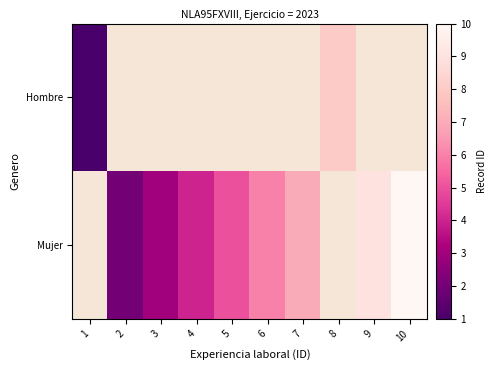

What is the sum of the Mujer values at 4 and 5?

9.0